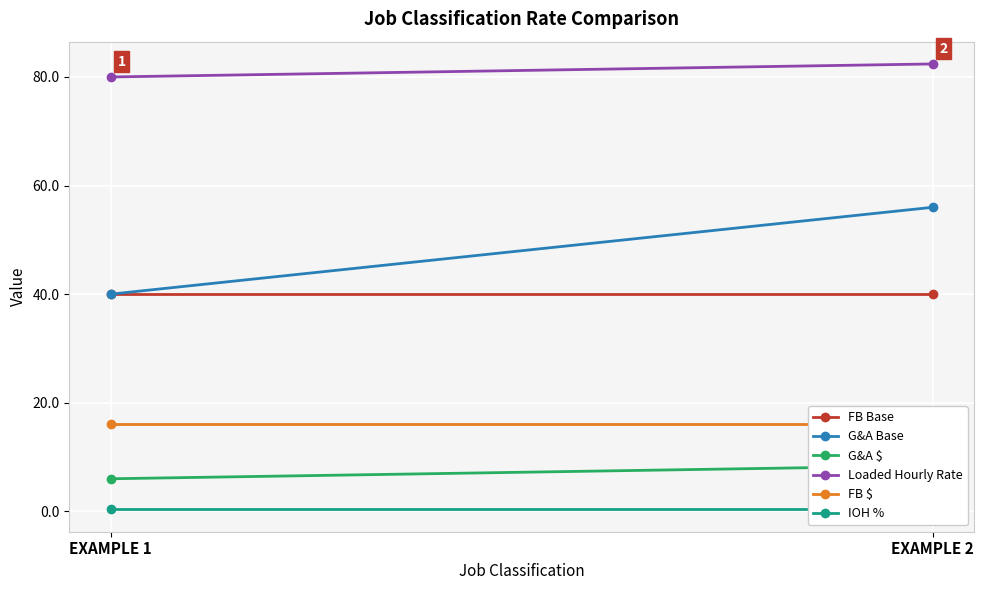

Which series has the largest range (max minus min)?

G&A Base